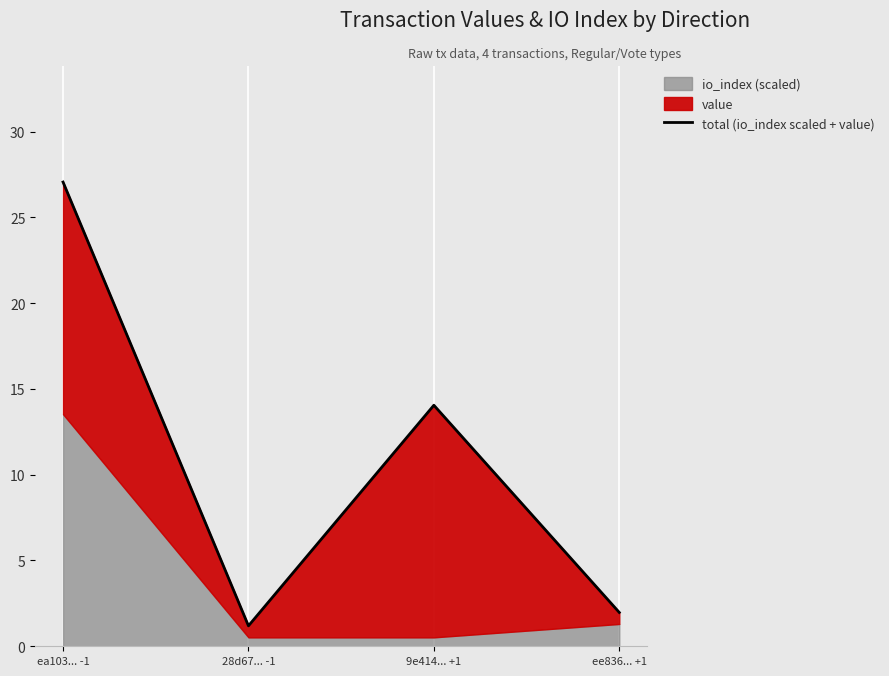

How many data points are less than 14?

2